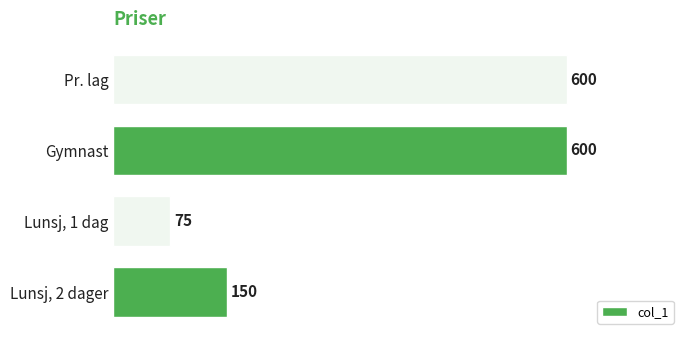

What is the change in value from Lunsj, 2 dager to Lunsj, 1 dag?

-75